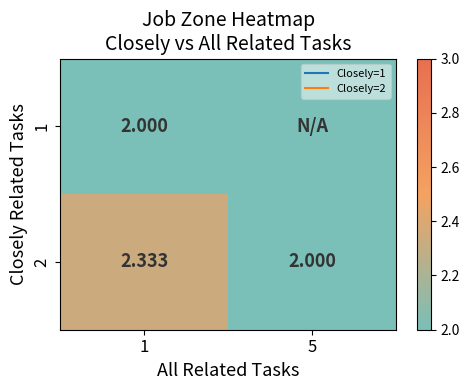

What is the average value of the 2 series?

2.2